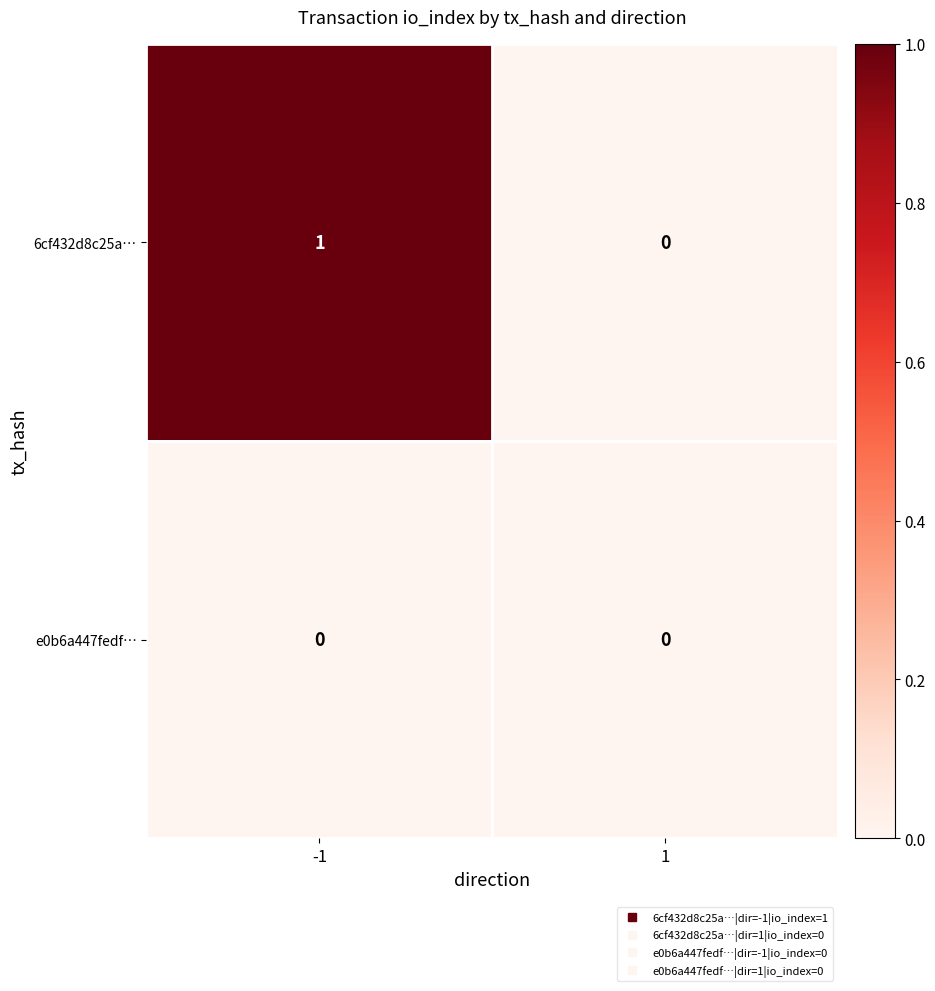

Between -1 and 1, which series saw the biggest shift?

6cf432d8c25a…